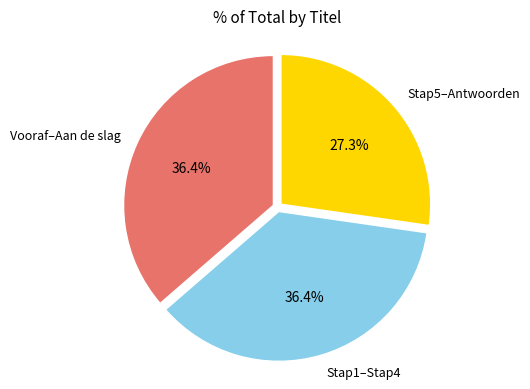

Count the number of slices in the pie.

3